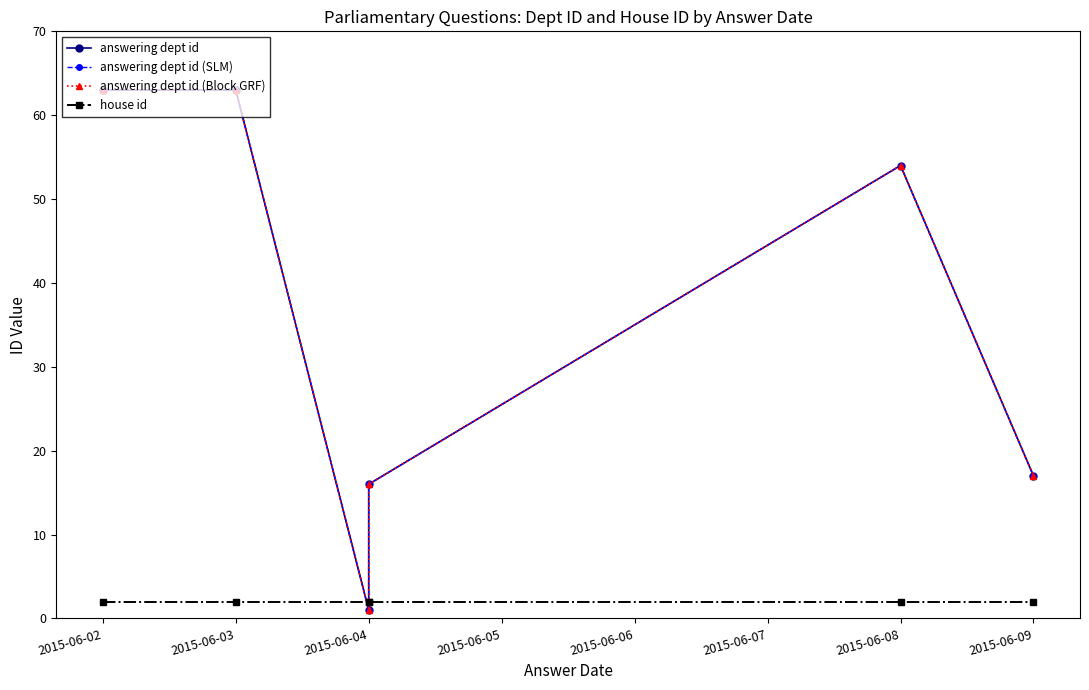

How many times do house id and answering dept id (Block GRF) cross each other?

2